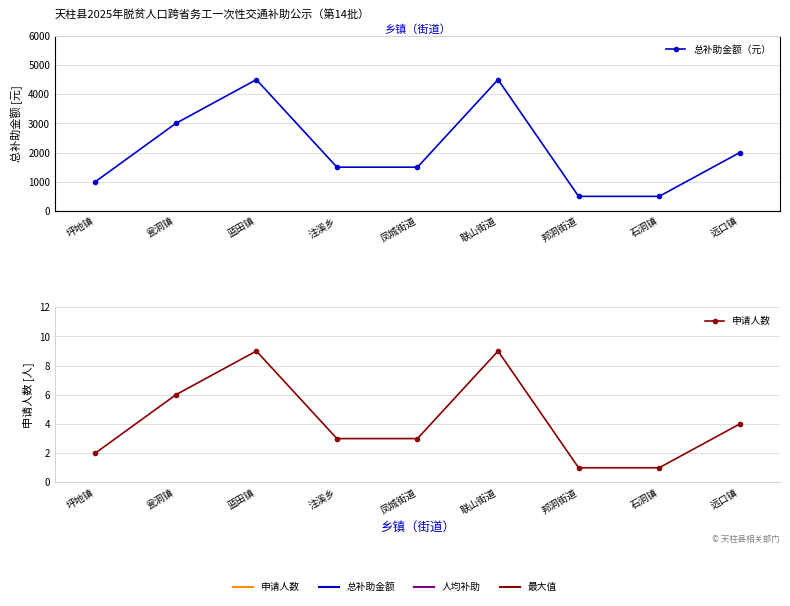

The 申请人数 series shows 9 at 联山街道. True or false?

True